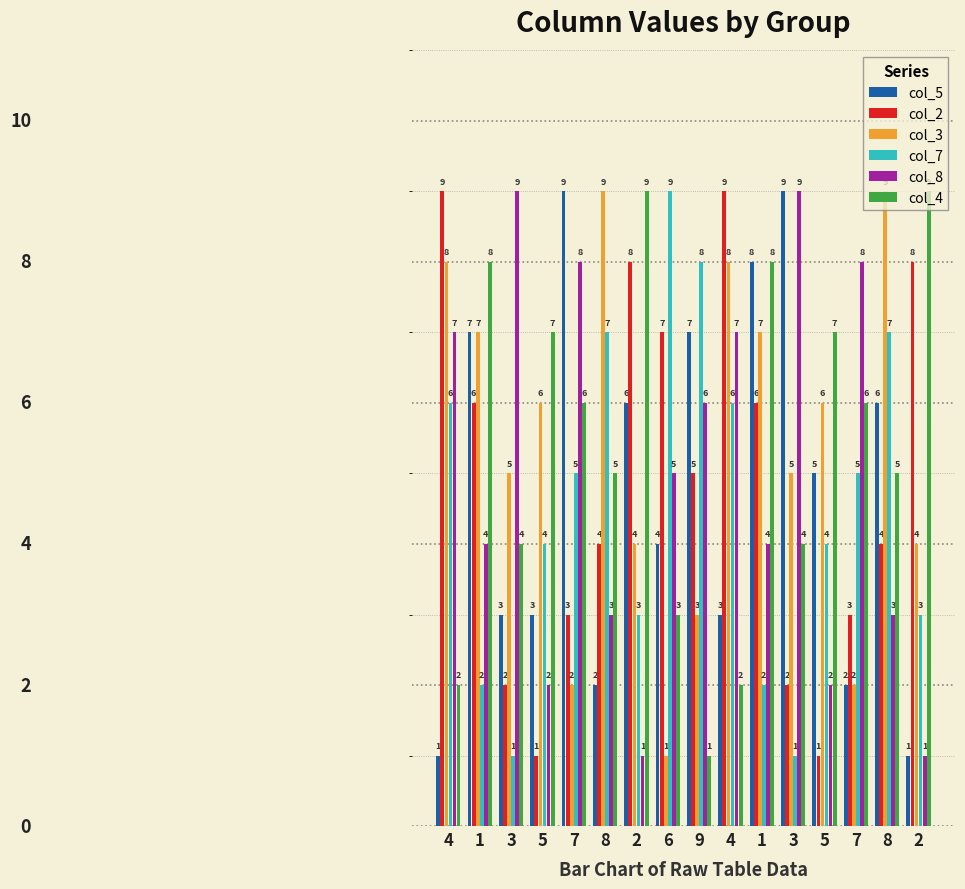

List the series in order of their peak value, lowest first.

col_5, col_2, col_3, col_7, col_8, col_4